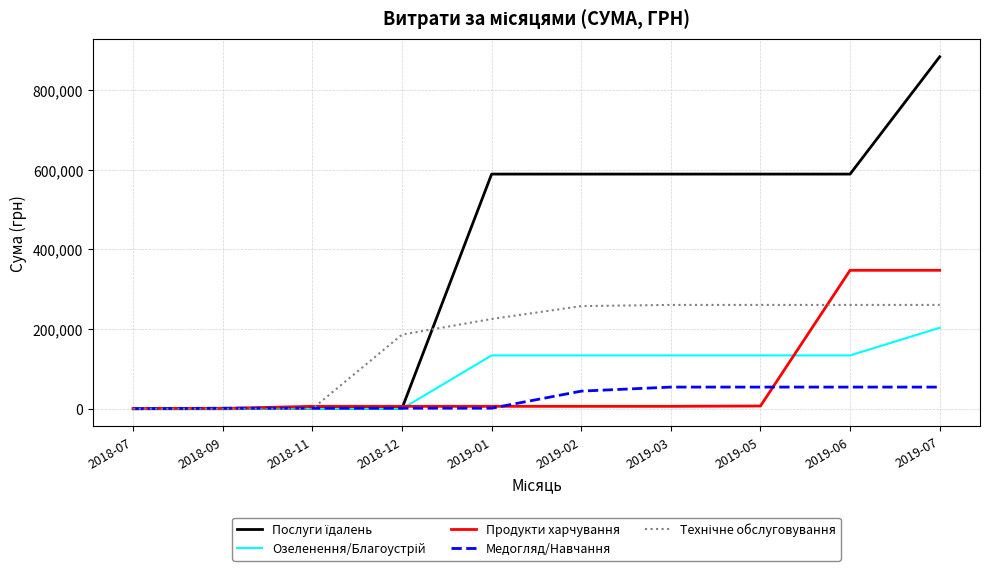

At how many categories does at least one series exceed 216071?

6